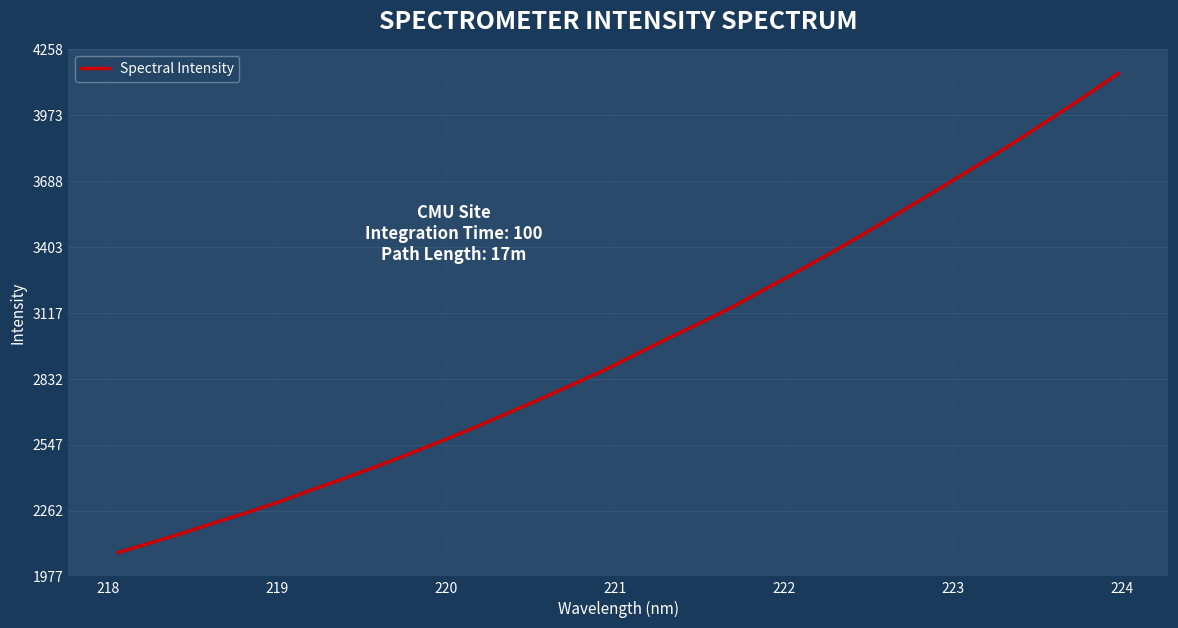

What is the smallest value displayed?

2080.7